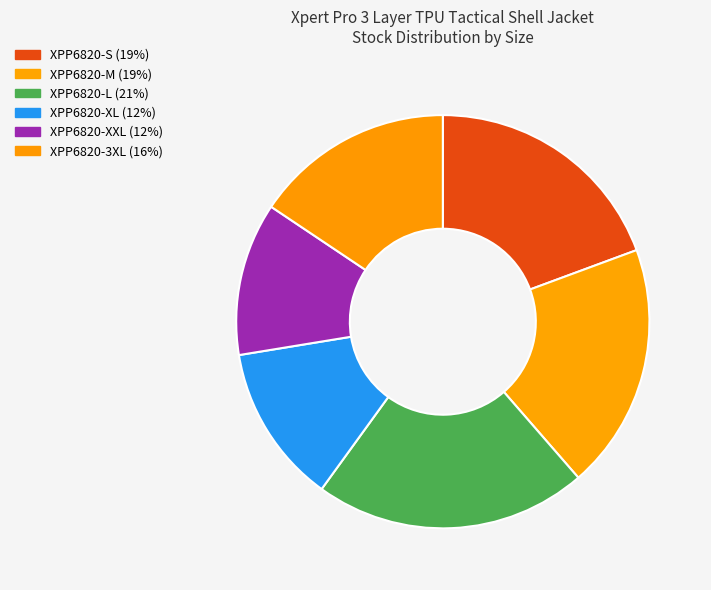

True or false: XPP6820-3XL accounts for 2% of the total.

False